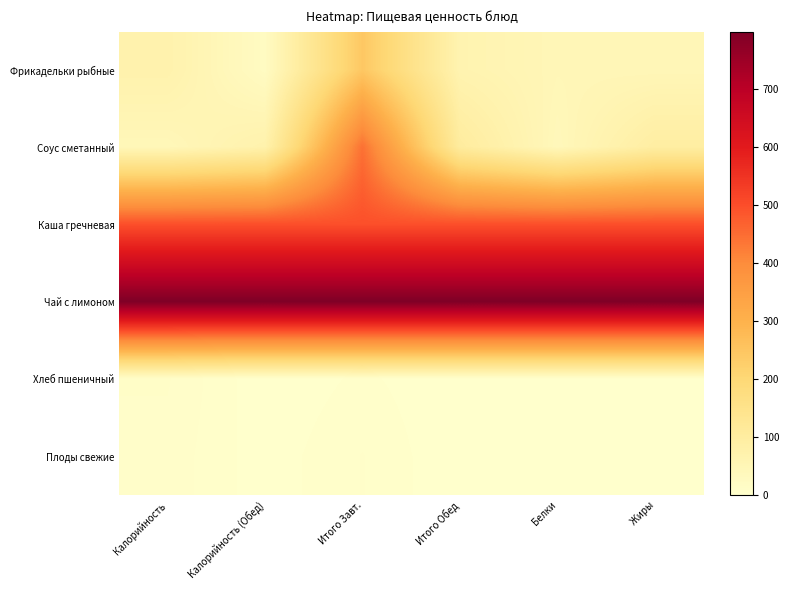

Reading left to right, extract all data points from this chart.

Фрикадельки рыбные: Калорийность=71.7	Калорийность (Обед)=22.4	Итого Завт.=244.3	Итого Обед=63.7	Белки=47.4	Жиры=47.0
Соус сметанный: Калорийность=43.8	Калорийность (Обед)=72.2	Итого Завт.=443.5	Итого Обед=103.9	Белки=40.8	Жиры=94.7
Каша гречневая: Калорийность=496.5	Калорийность (Обед)=496.5	Итого Завт.=496.5	Итого Обед=496.5	Белки=496.5	Жиры=496.5
Чай с лимоном: Калорийность=798.9	Калорийность (Обед)=798.9	Итого Завт.=798.9	Итого Обед=798.9	Белки=798.9	Жиры=798.9
Хлеб пшеничный: Калорийность=9.7	Калорийность (Обед)=0.4	Итого Завт.=3.8	Итого Обед=0.4	Белки=1.5	Жиры=0.4
Плоды свежие: Калорийность=8.2	Калорийность (Обед)=1.1	Итого Завт.=6.4	Итого Обед=0.0	Белки=0.1	Жиры=0.4